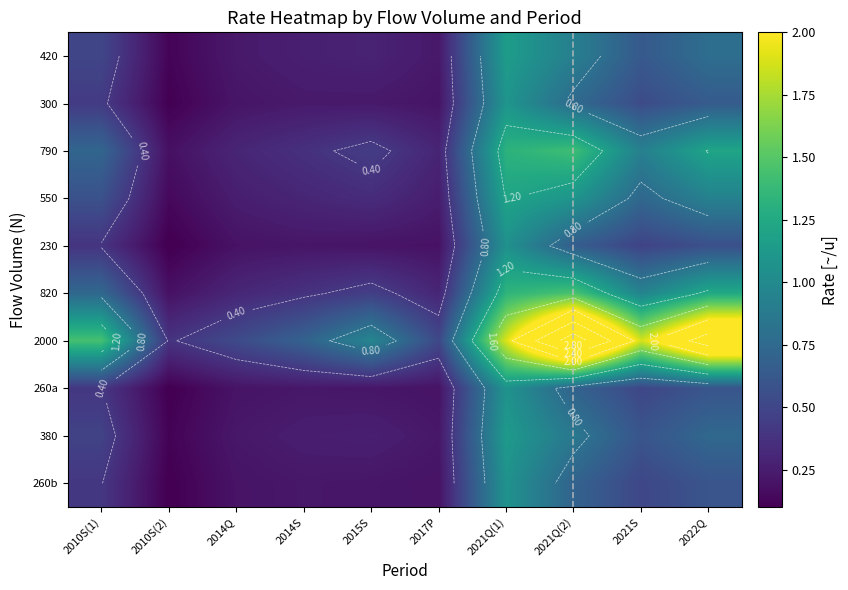

What value does the 260a series have at 2014Q?

0.2